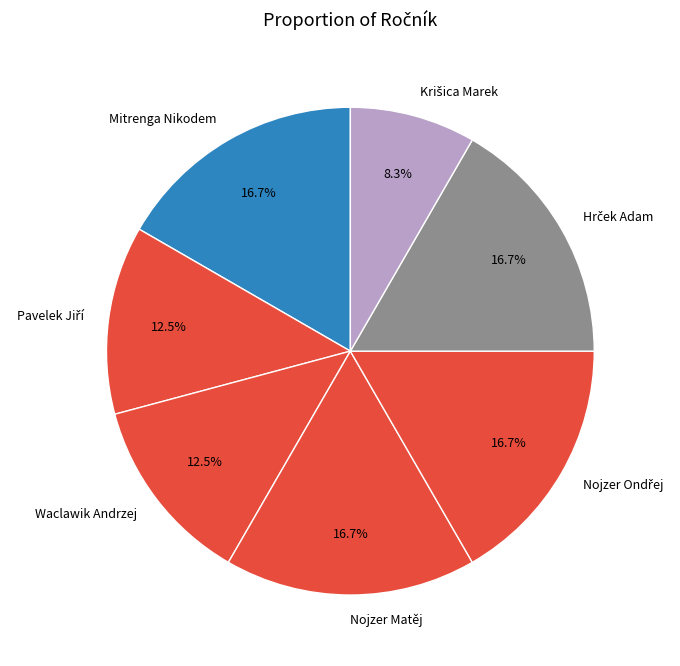

To the nearest percent, what is the average slice percentage?

14%